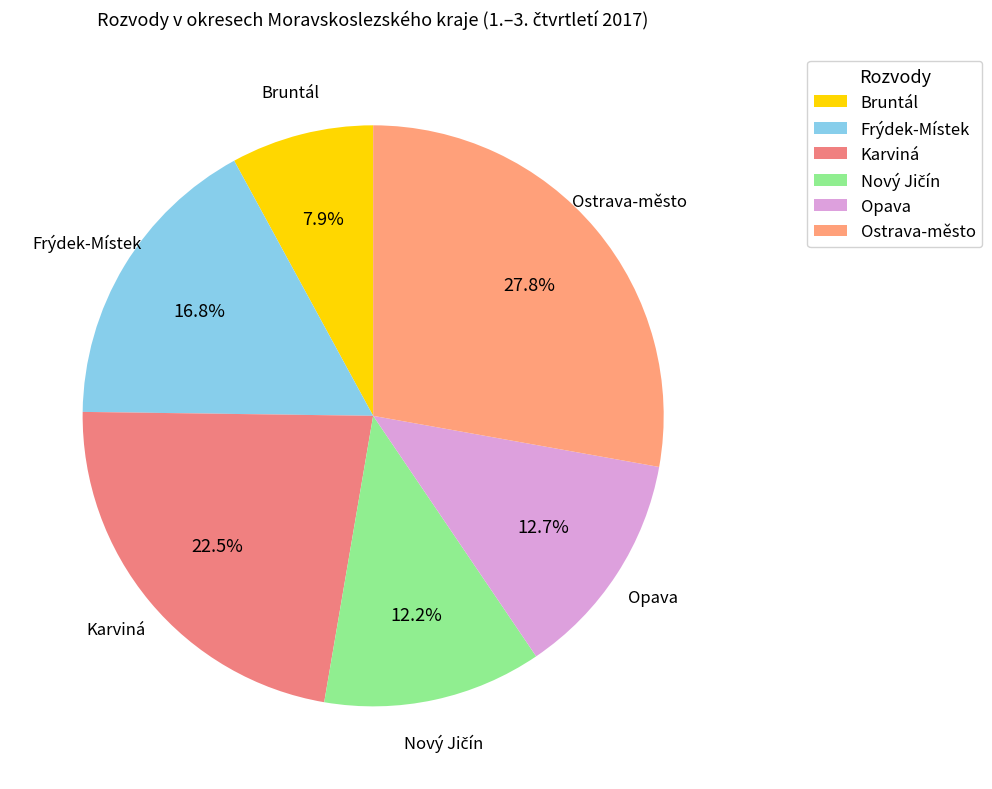

Between Opava and Frýdek-Místek, which is larger?

Frýdek-Místek